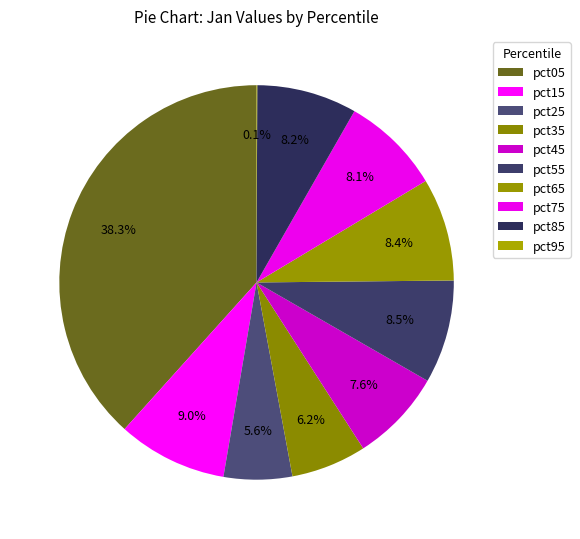

Does any single category account for the majority?

No